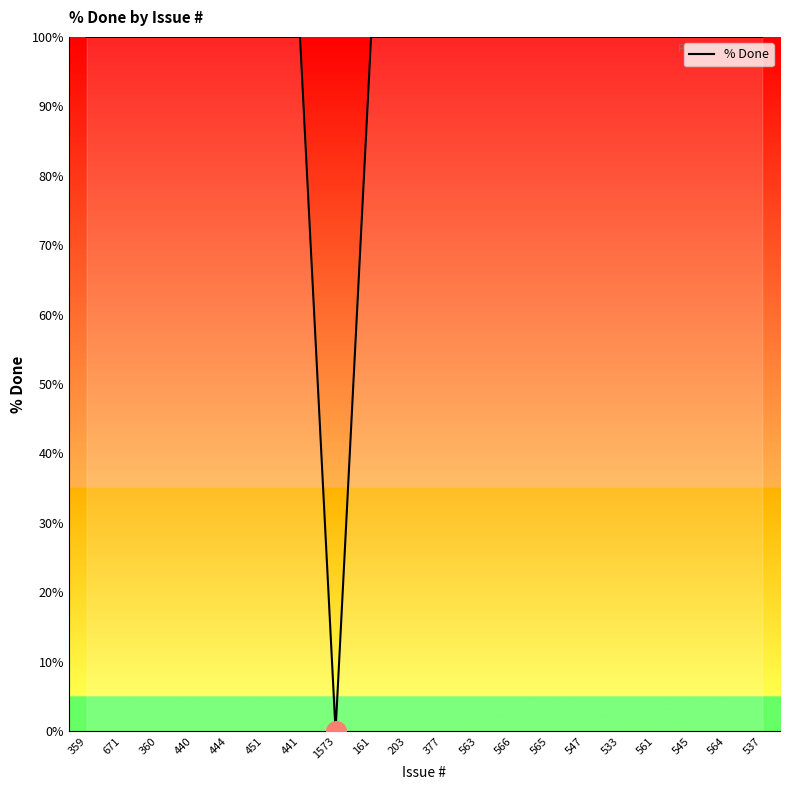

Approximately how many times larger is the value at 451 compared to 547?

1.0